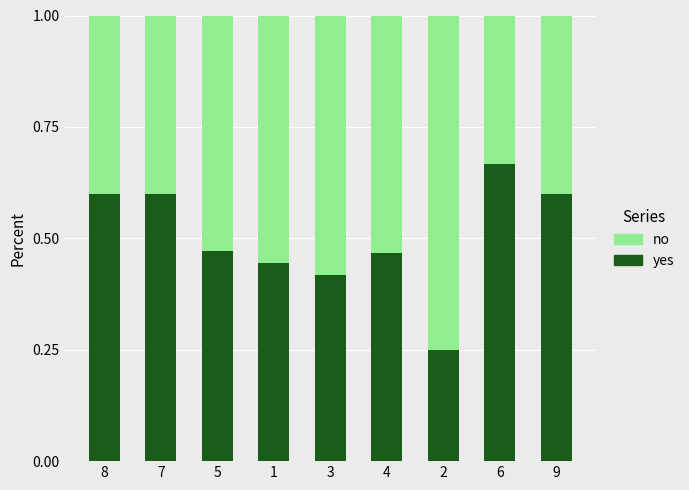

Is it true that yes equals 0.9 at 7?

False